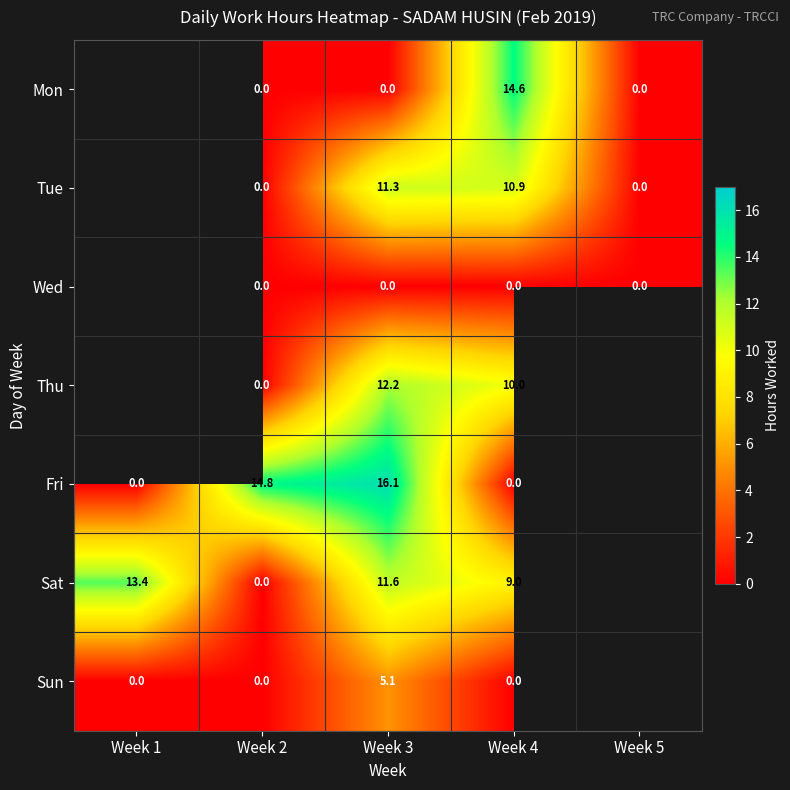

The value of Thu at Week 4 is 14.6. True or false?

False